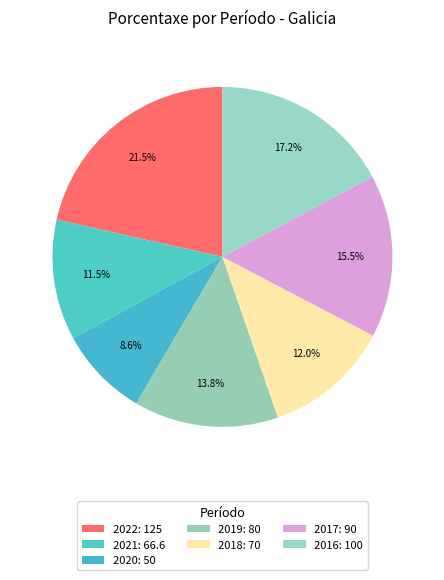

How many slices are in this pie chart?

7